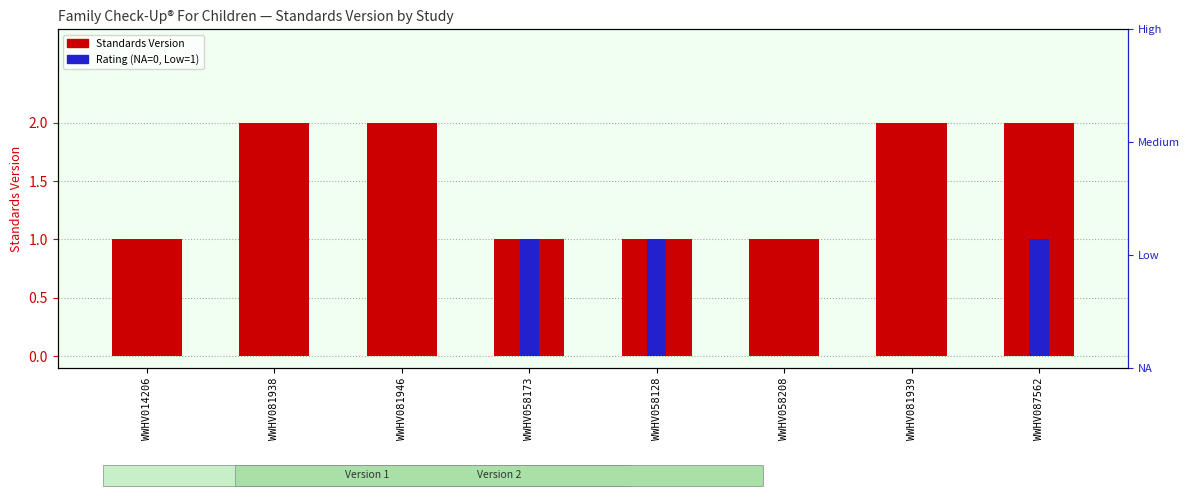

What is the difference between the second highest and second lowest values in the Standards Version series?

1